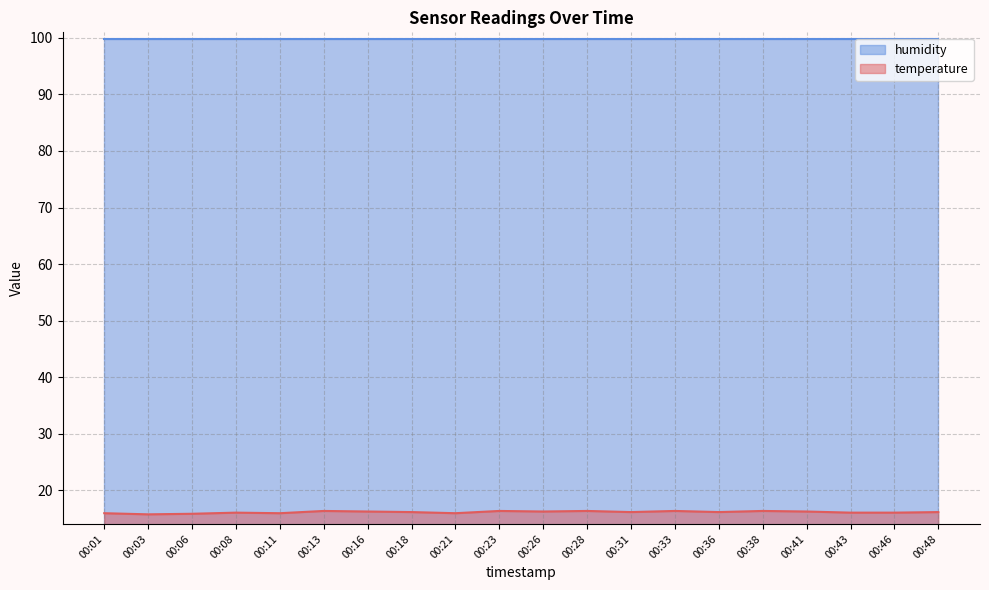

What is the approximate value at 00:41?

16.2